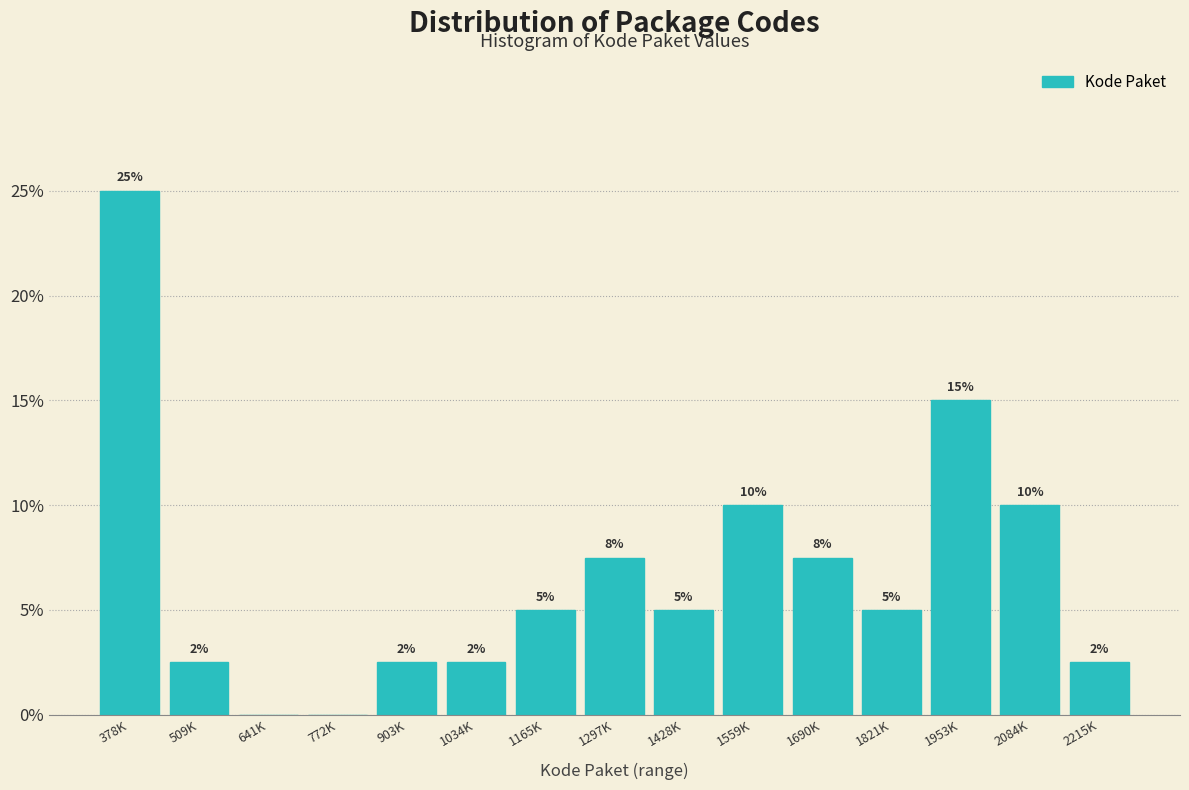

At which category does the chart reach its peak across all series?

378K